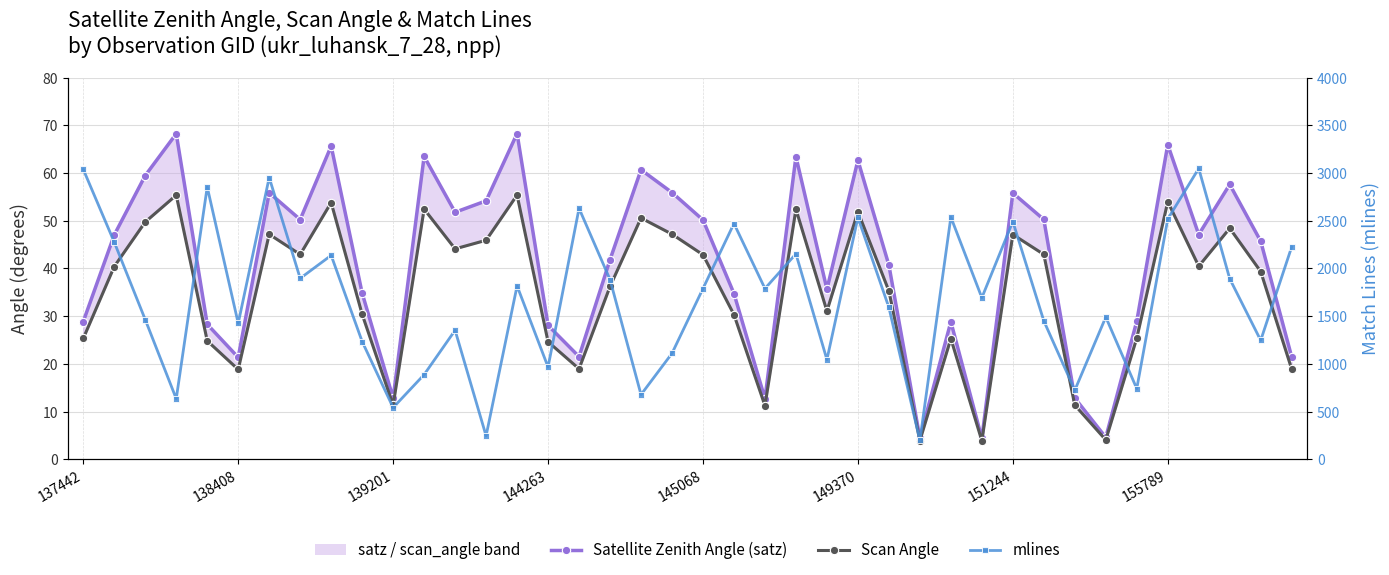

At 144263, list the series in order from smallest to largest.

Scan Angle, Satellite Zenith Angle (satz), mlines